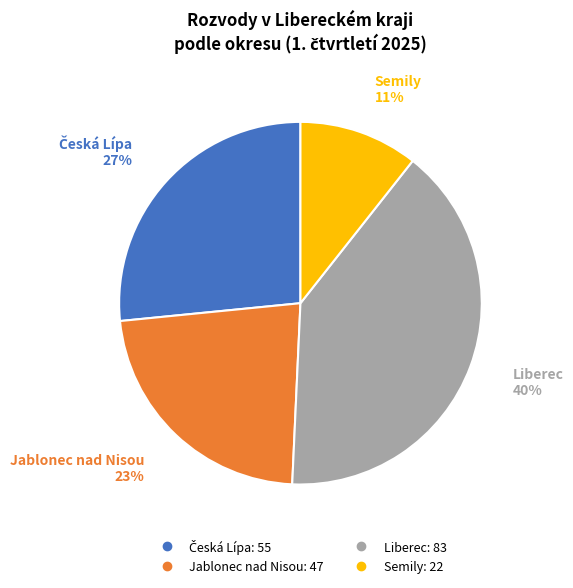

To the nearest percent, what is the difference between the Liberec and Semily slice percentages?

29%